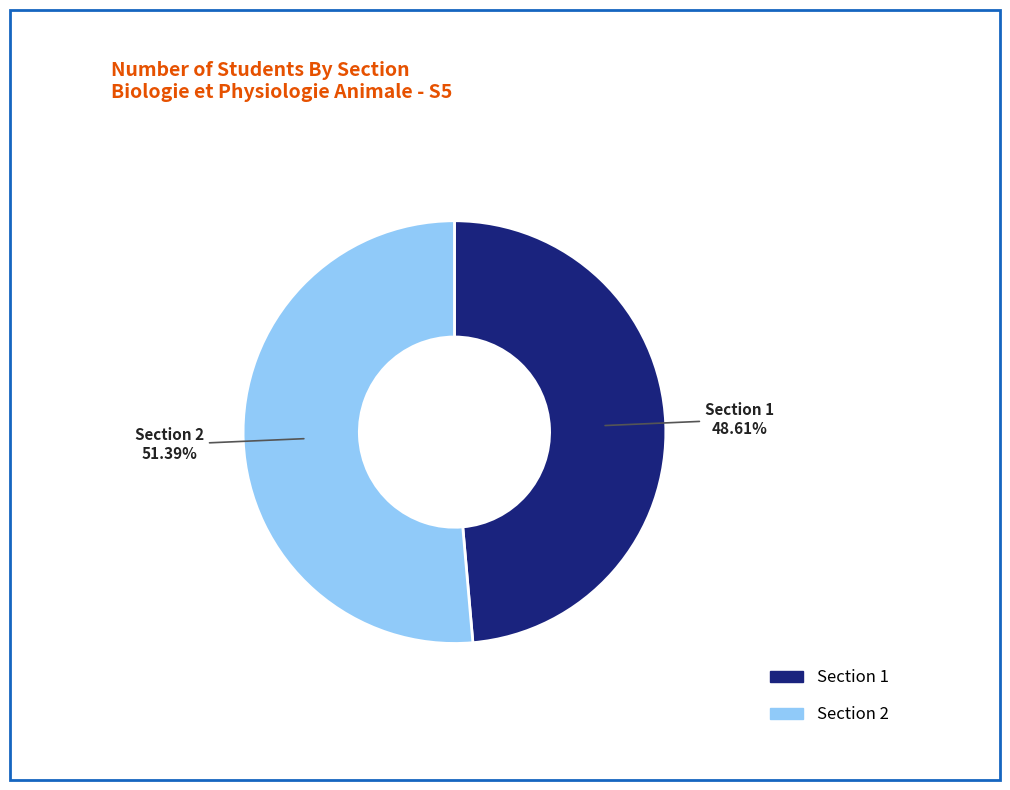

To the nearest percent, what is the difference between the largest and smallest slice percentages?

3%